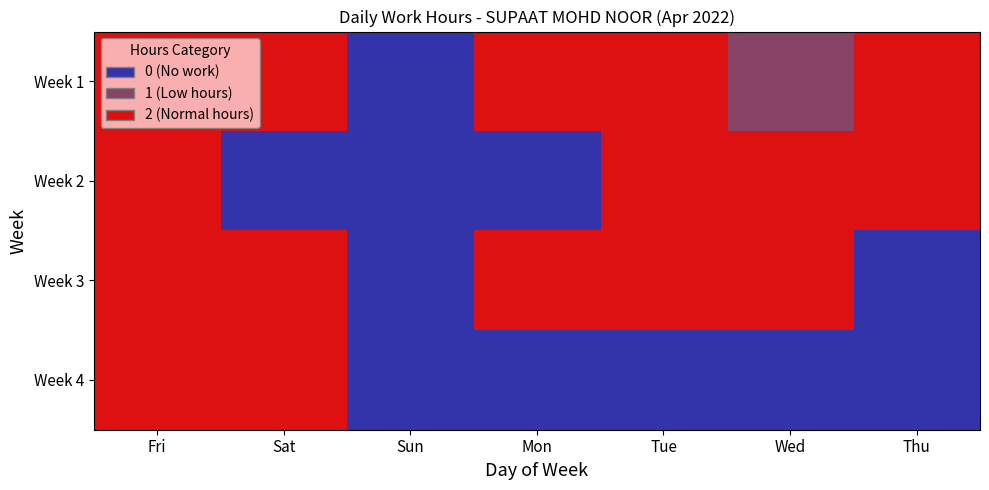

What is the greatest value displayed?

2